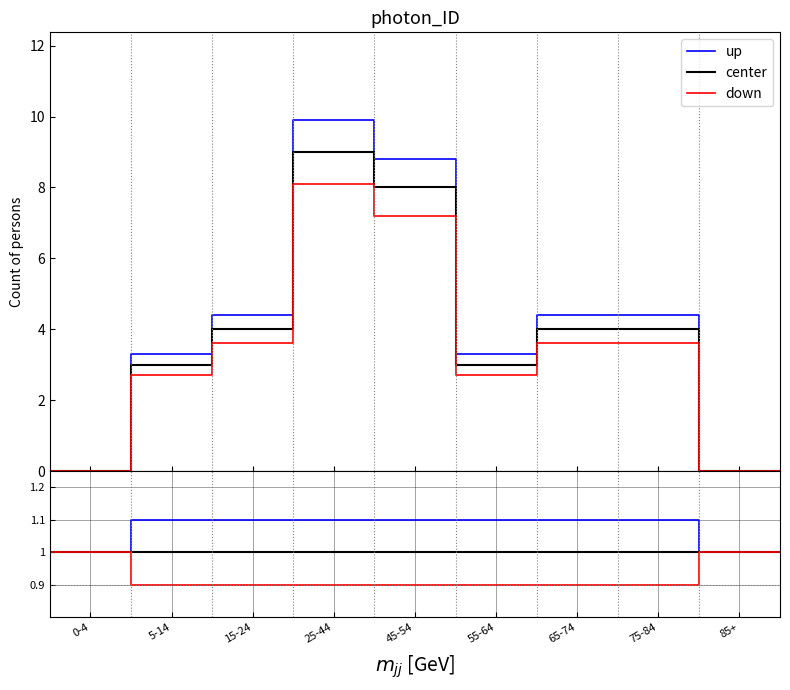

What are all the series names shown in the legend?

up, center, down